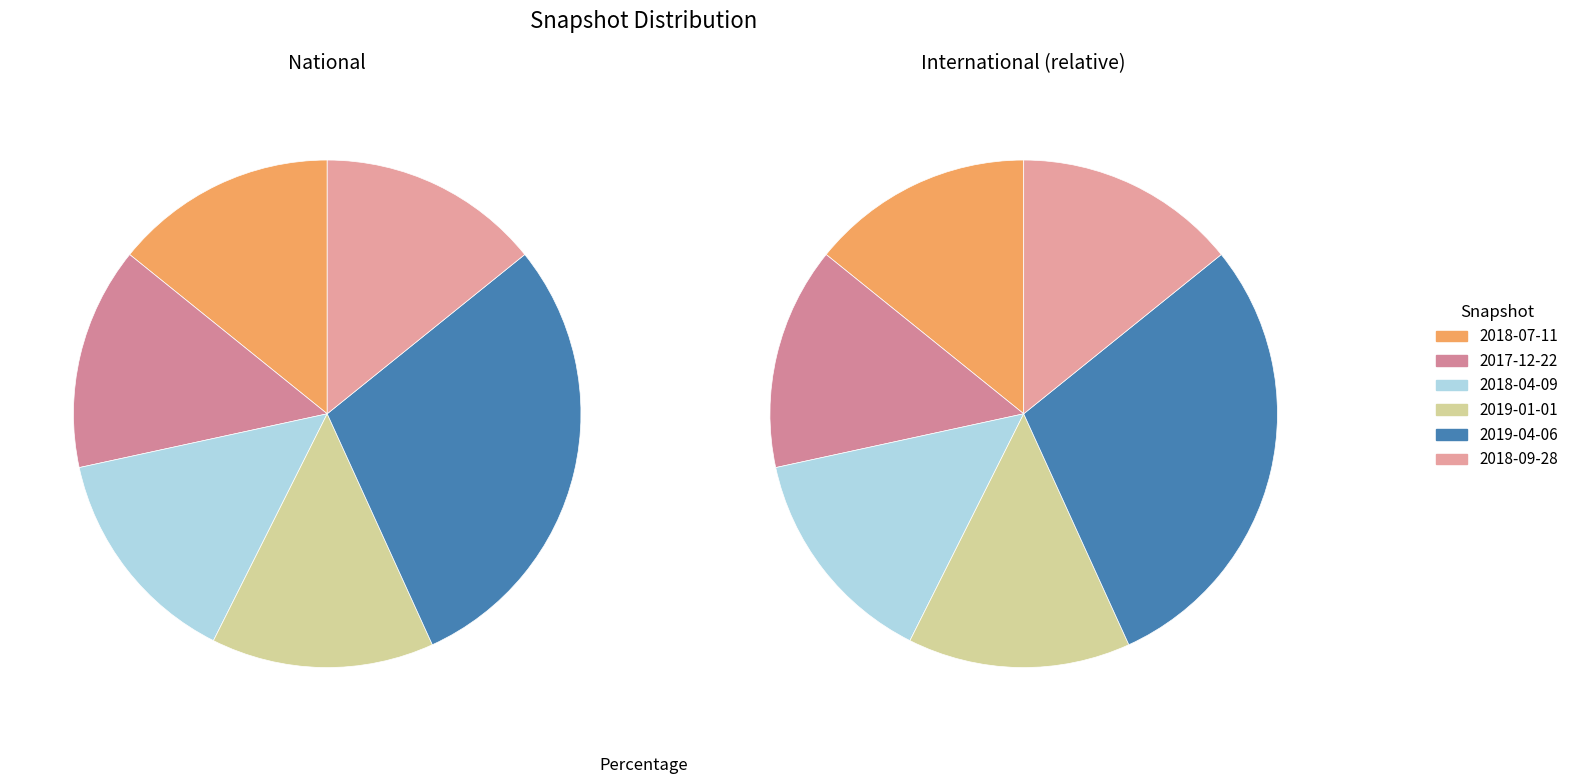

How much of the chart is everything except 2019-04-06?

71.0%